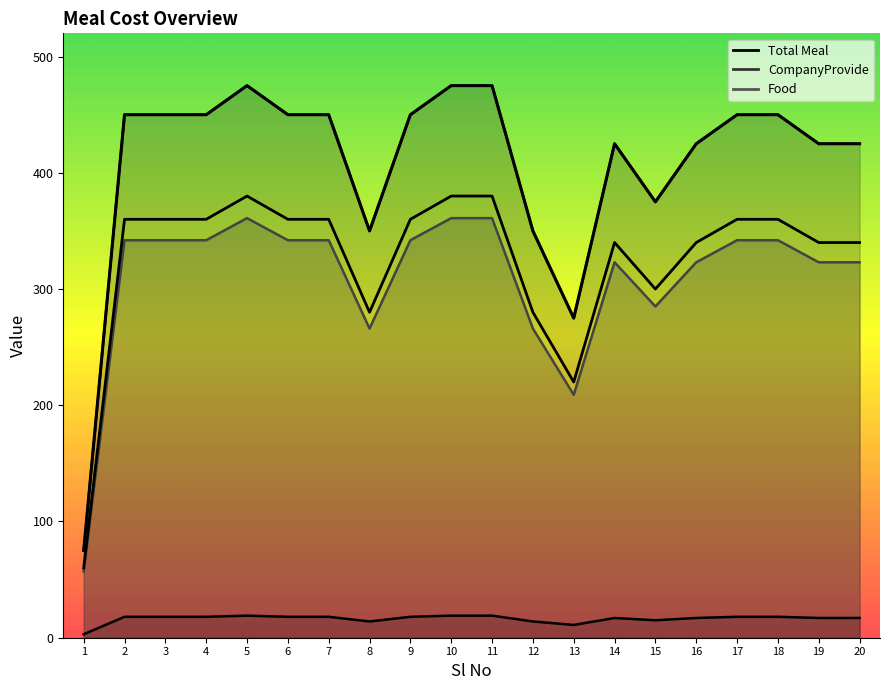

What value does the Food series have at 13, to the nearest 50?

200